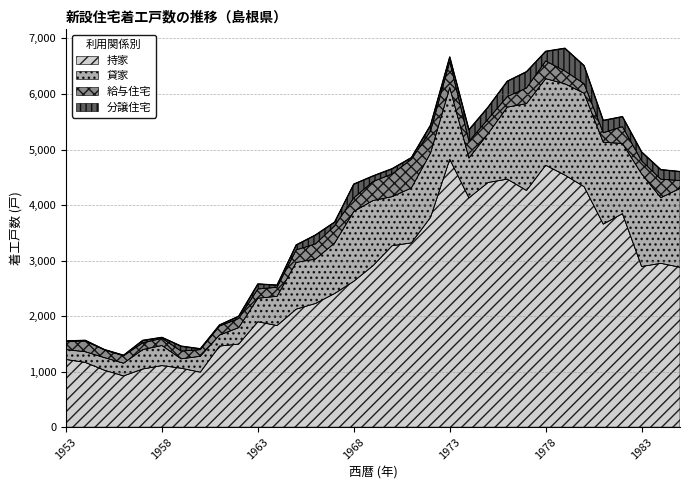

At which label does 貸家 reach its peak?

1980